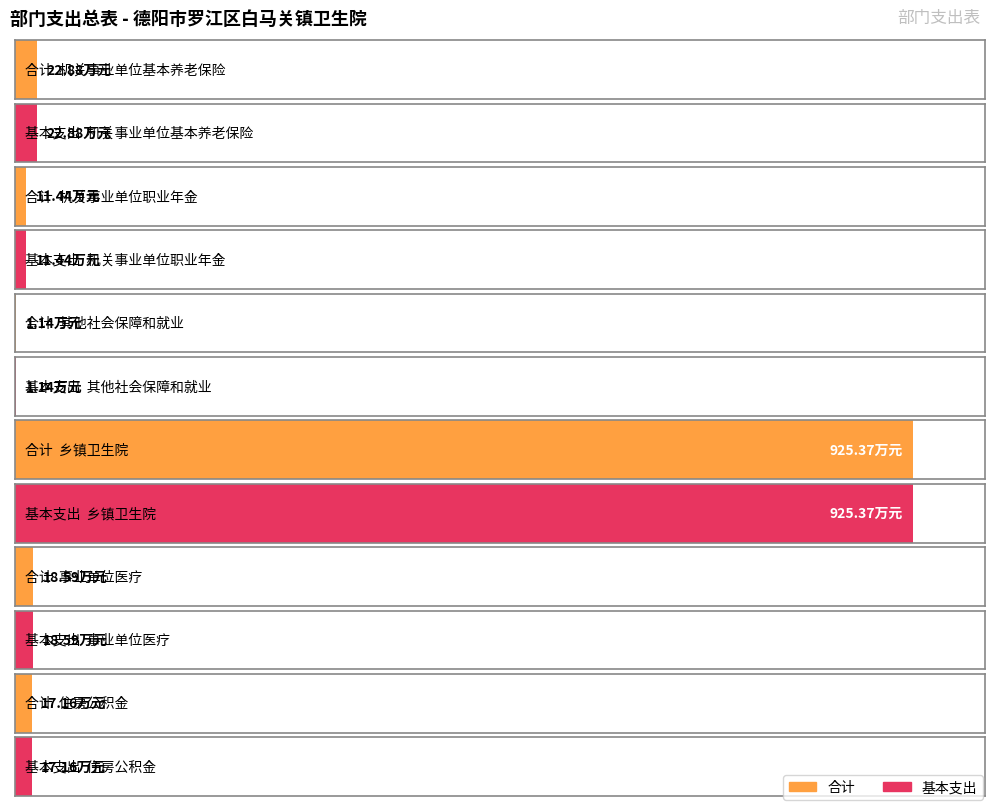

Which series has the widest spread of values?

合计